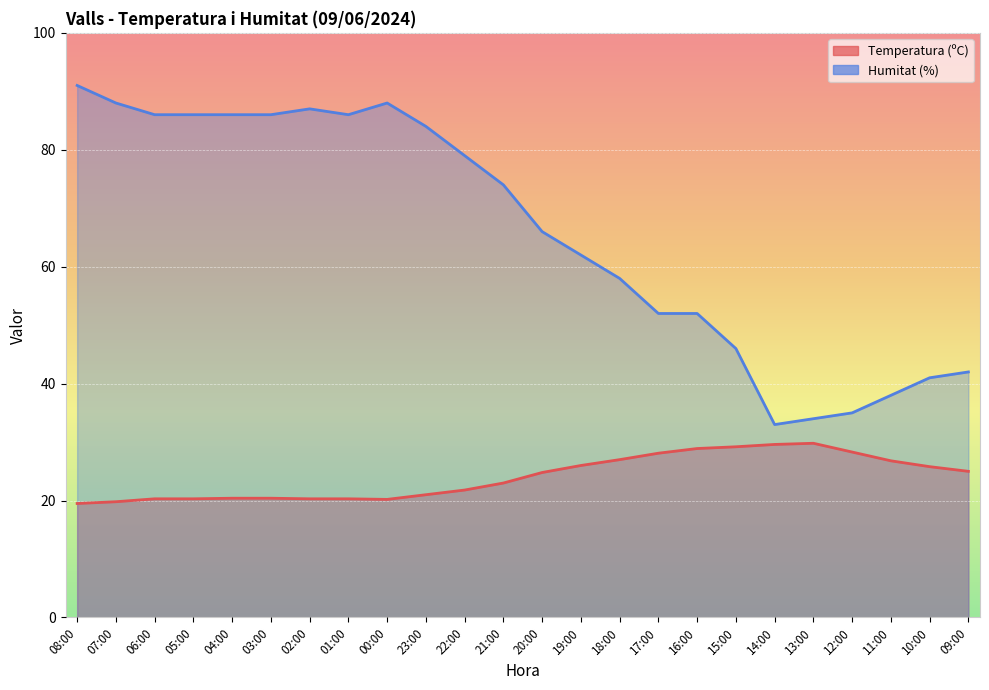

How many data points in Humitat (%) are above 74?

11